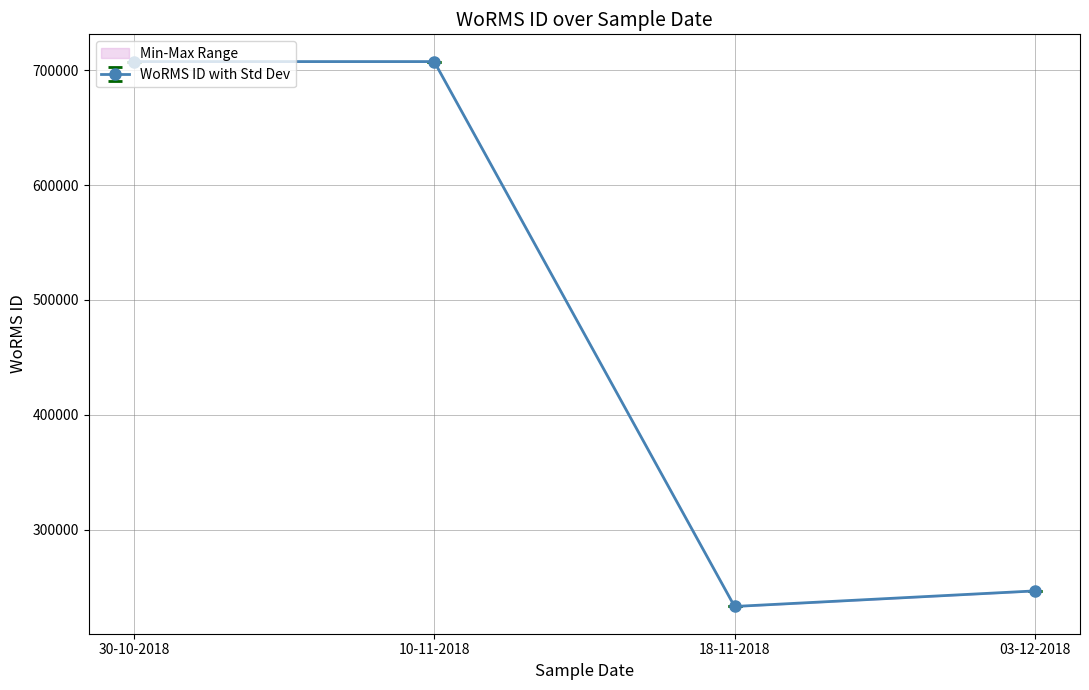

Reading left to right, list all the values displayed in this chart.

30-10-2018=707630	10-11-2018=707630	18-11-2018=233037	03-12-2018=246593